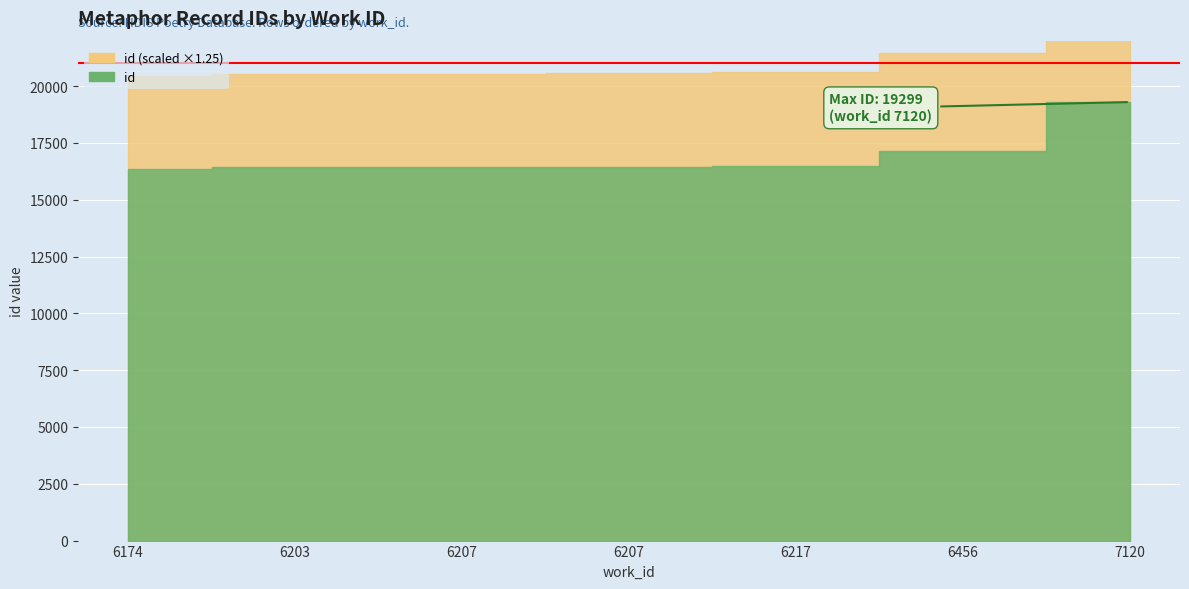

List the labels in order of value, smallest first.

6174, 6203, 6207, 6207, 6217, 6456, 7120